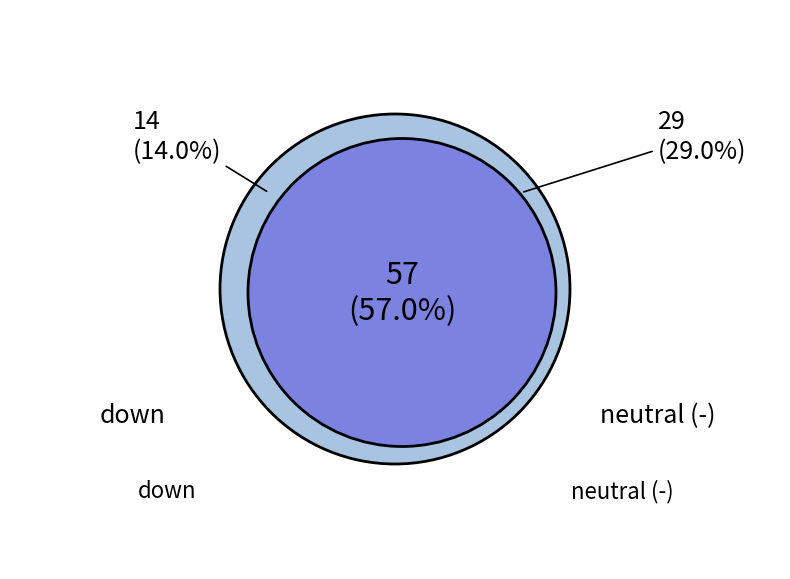

Combined, what portion of the pie is - and down?

43.0%